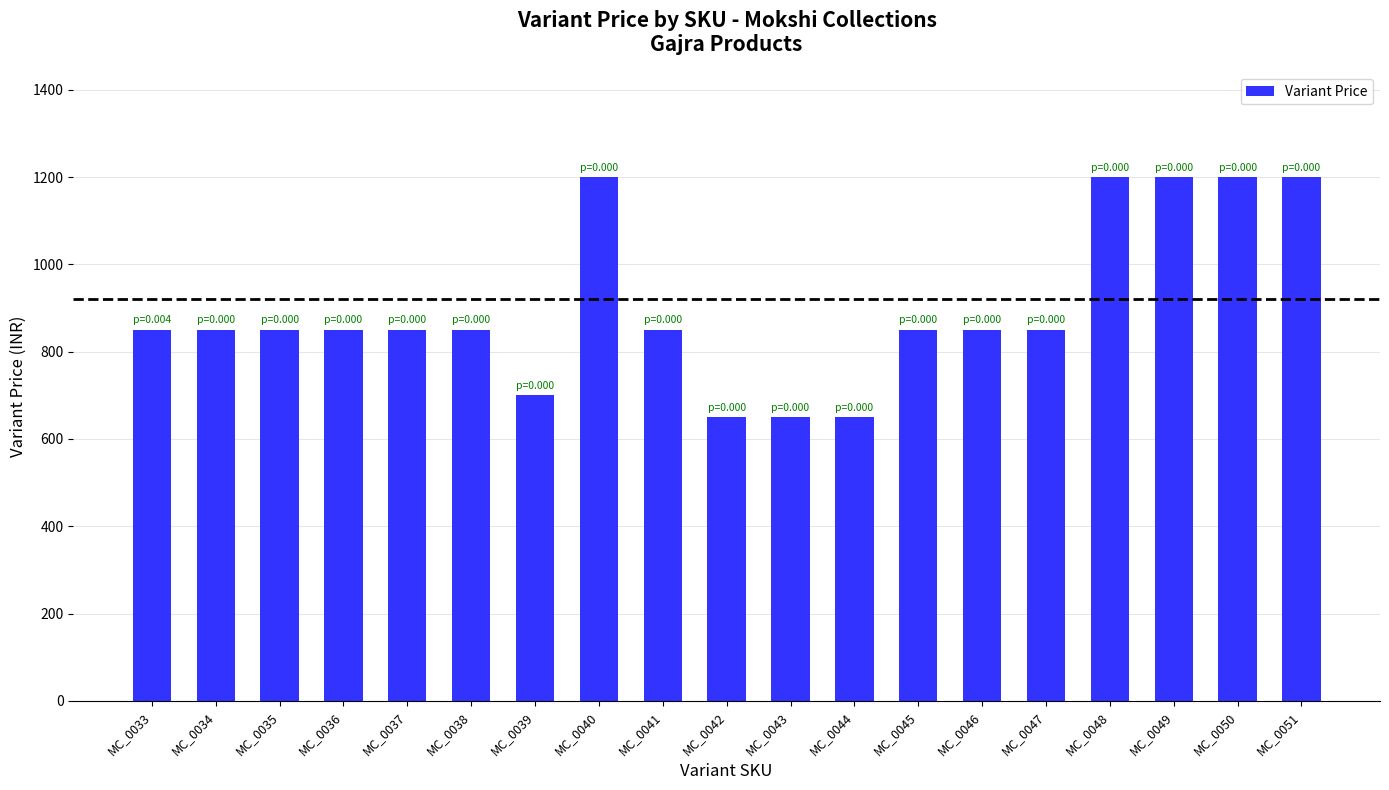

How many data points are less than 850?

4